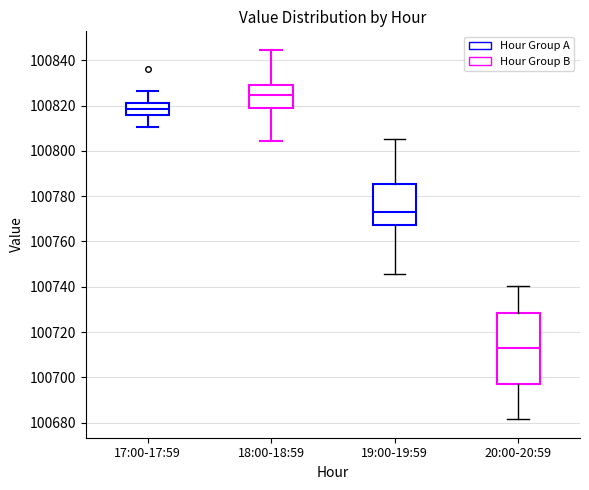

Which box has the lowest median line?

20:00-20:59